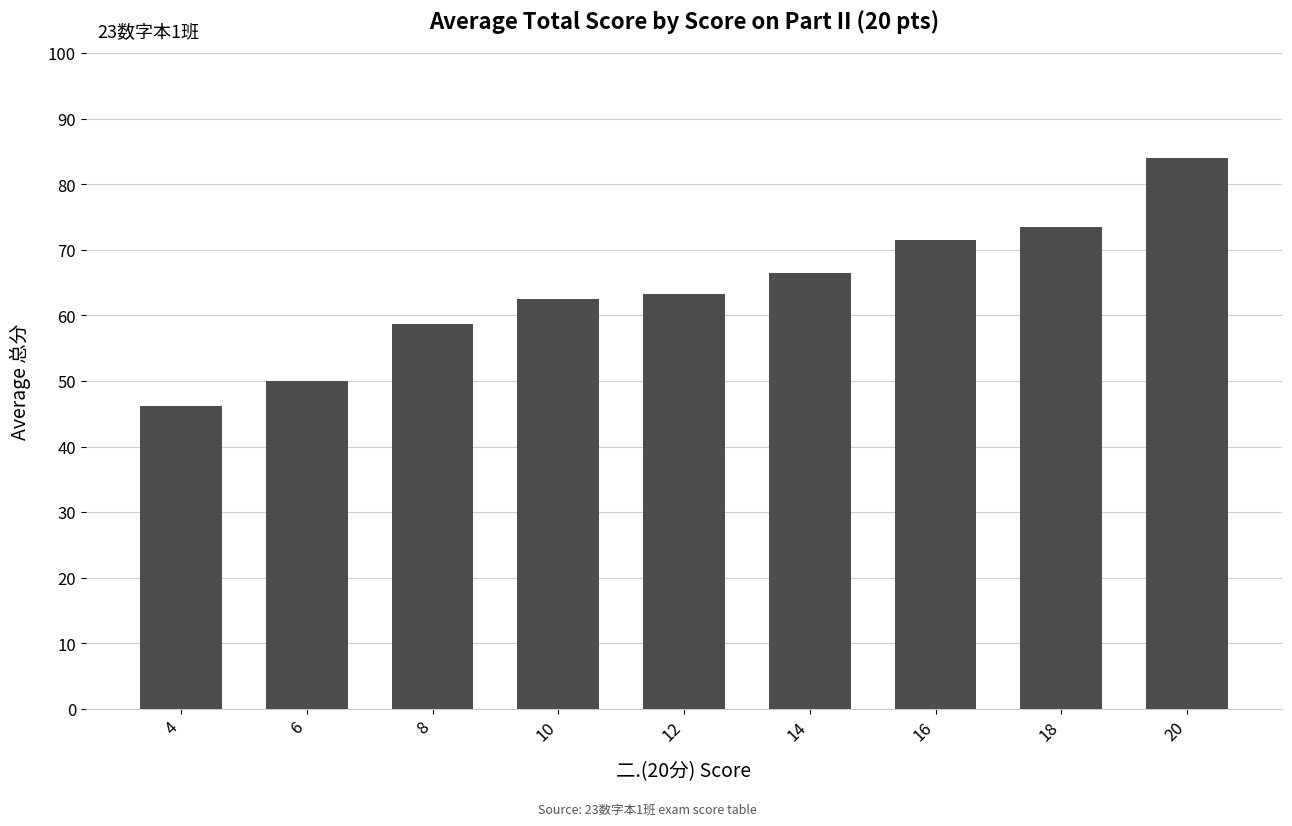

True or false: the data shows 63.2 at 12.

True